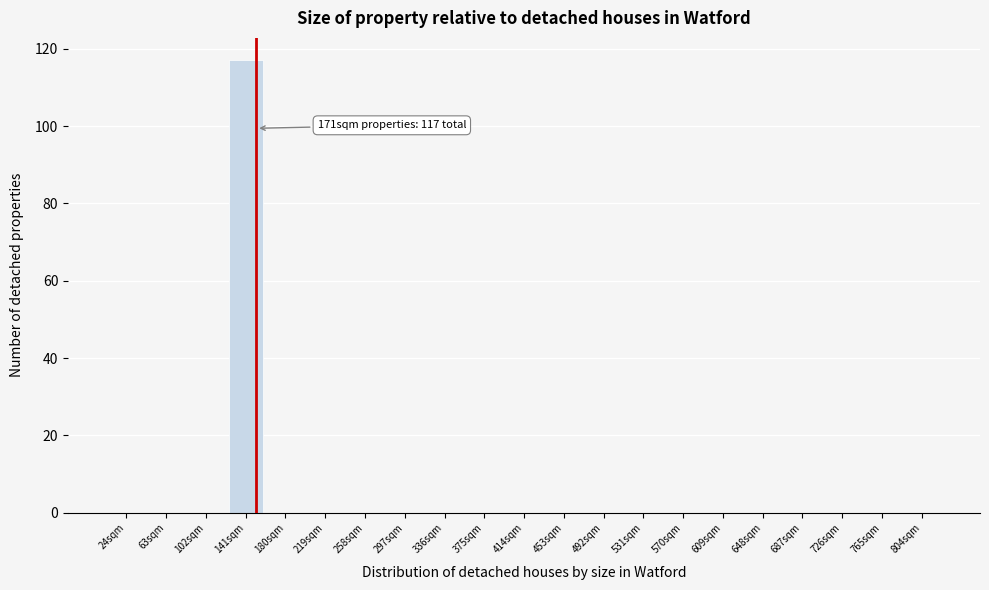

Reading left to right, list all the values displayed in this chart.

24sqm=0	63sqm=0	102sqm=0	141sqm=117	180sqm=0	219sqm=0	258sqm=0	297sqm=0	336sqm=0	375sqm=0	414sqm=0	453sqm=0	492sqm=0	531sqm=0	570sqm=0	609sqm=0	648sqm=0	687sqm=0	726sqm=0	765sqm=0	804sqm=0